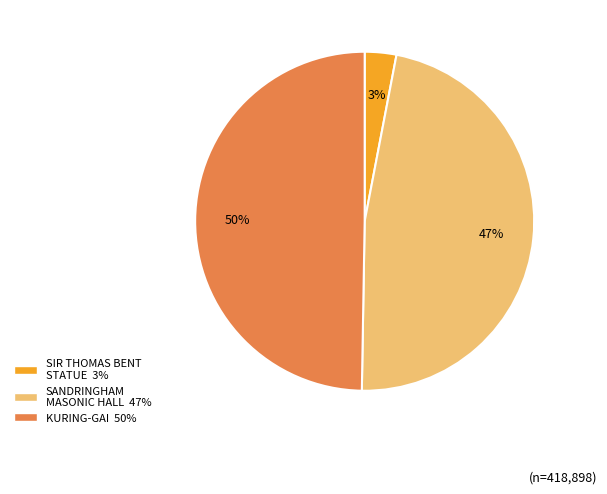

Is it true that KURING-GAI is 50% of the pie?

True